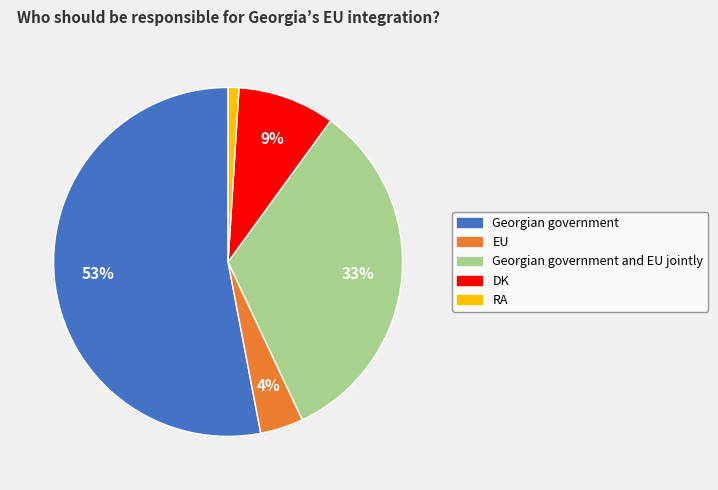

To the nearest percent, what is the difference between the largest and smallest slice percentages?

52%